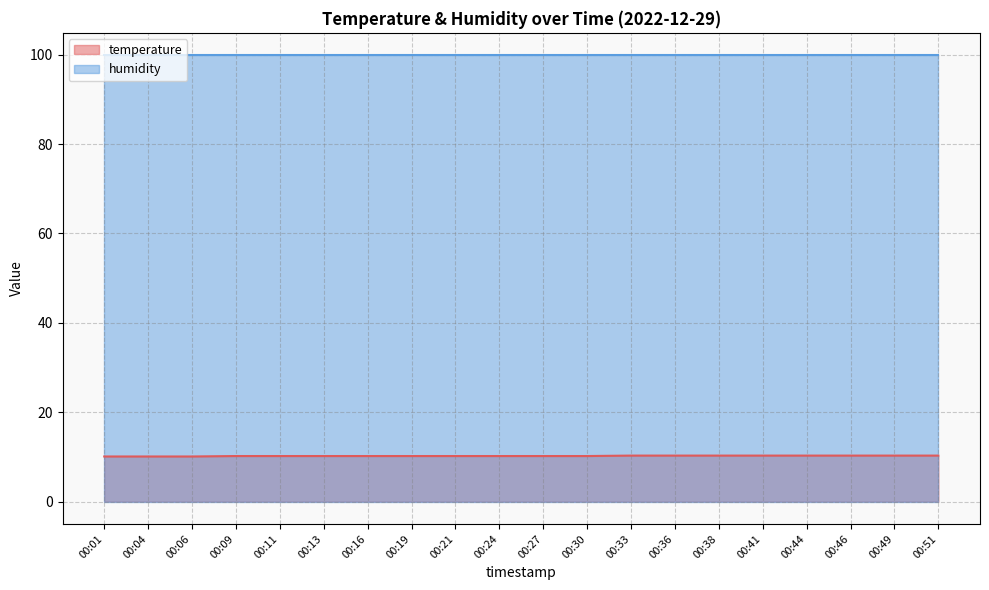

Which label corresponds to the smallest value in the chart?

00:01